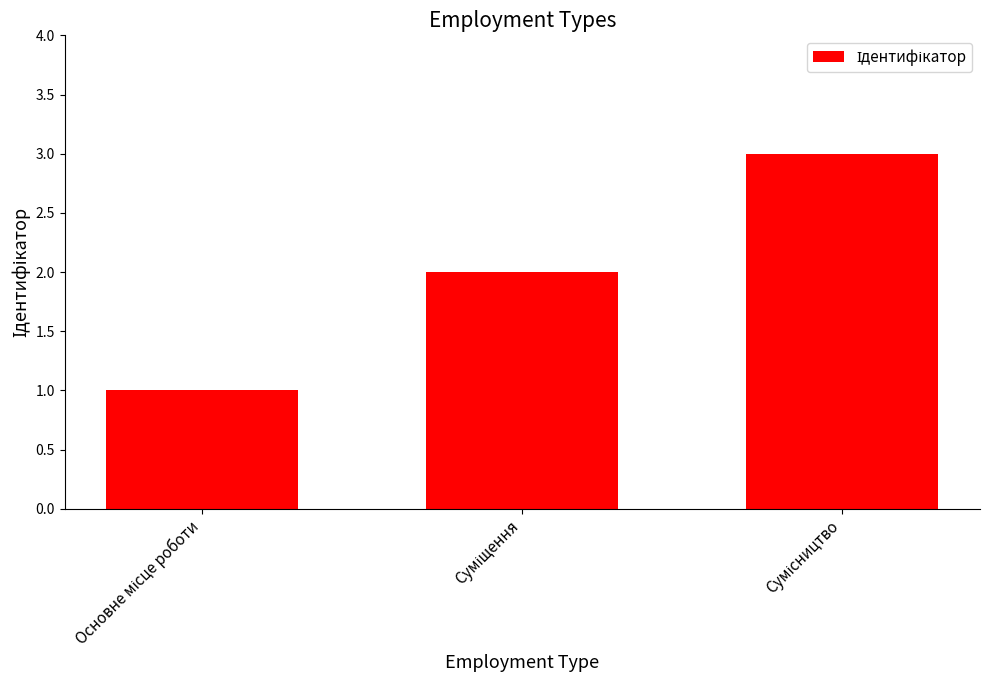

What is the maximum value shown in the chart?

3